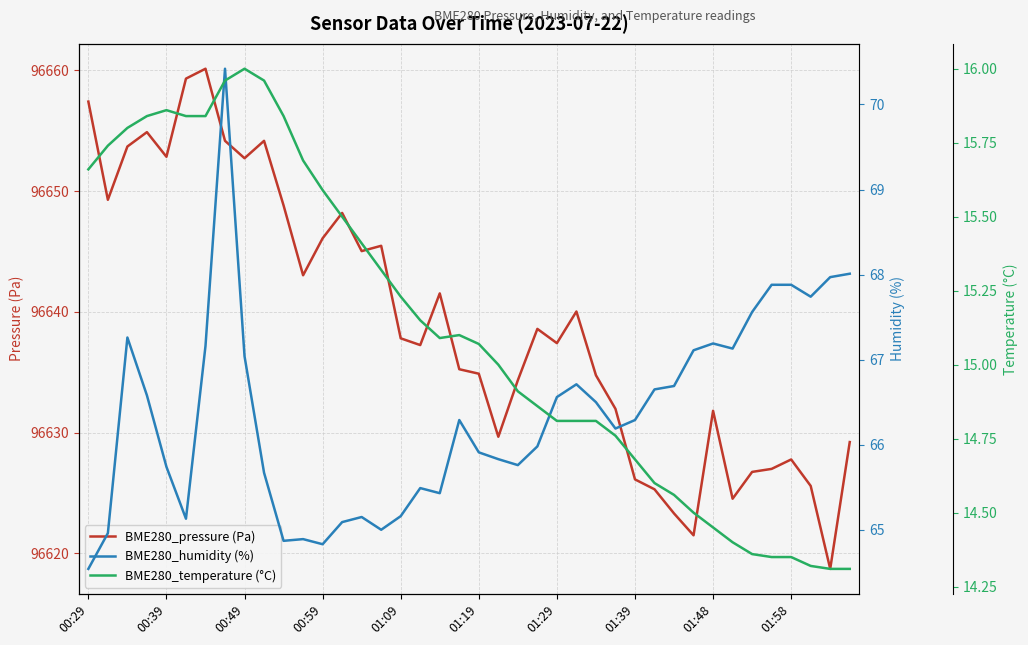

The value of BME280_pressure (Pa) at 00:29 is 21847.5. True or false?

False